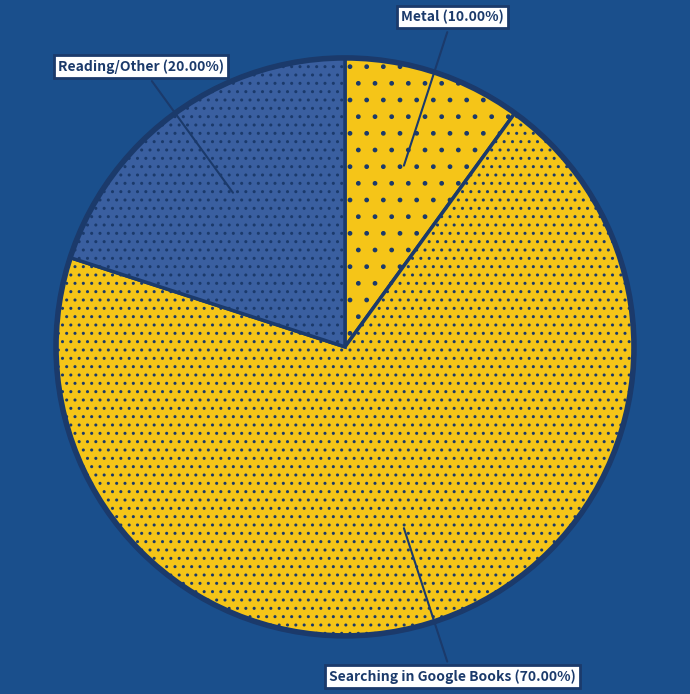

To the nearest percent, what is the difference between the largest and smallest slice percentages?

60%